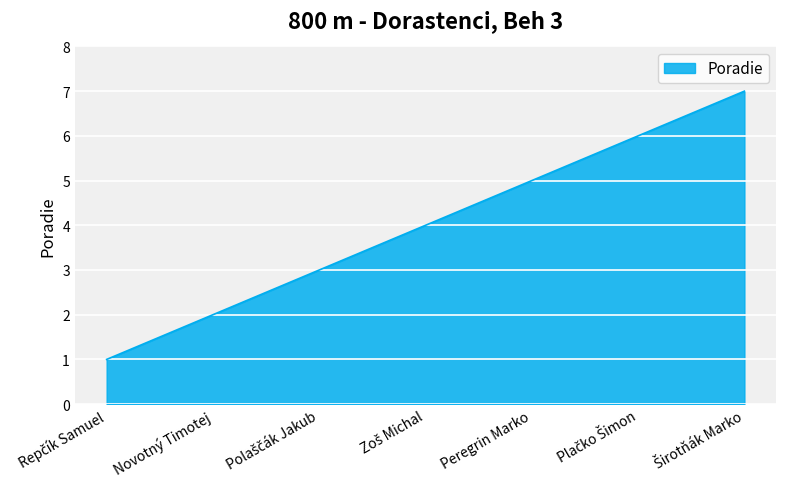

What is the difference between the maximum and second lowest values?

5